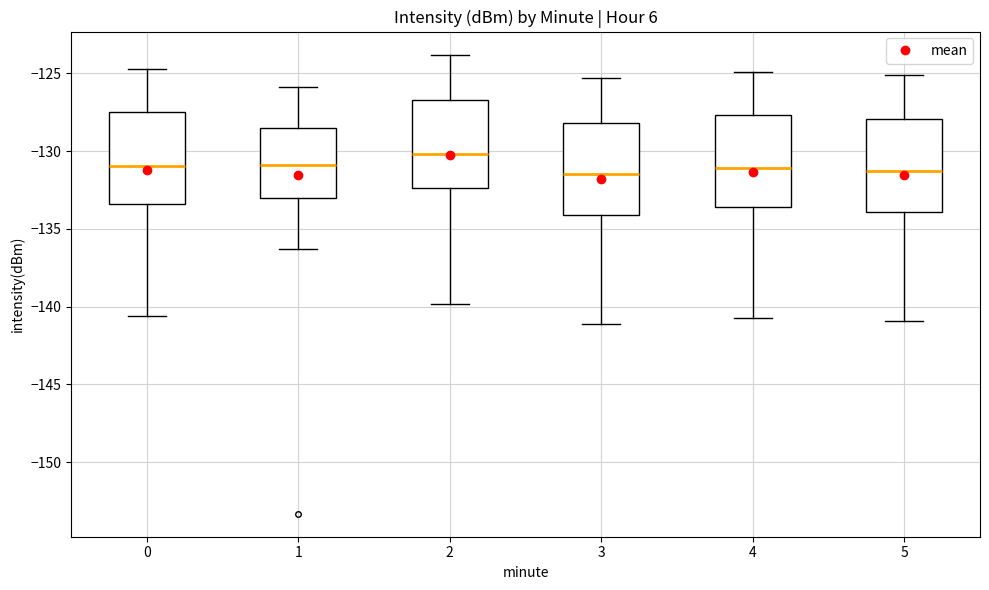

Reading left to right, transcribe this box plot: for each box, give where its median line is, the range the box spans, and where its two whiskers end, as read against the y-axis. The values are not printed on the chart, so give them approximately, as read against the axis.

0: median -131.0, box -133.5 to -127.5, whiskers -140.5 to -124.5
1: median -131.0, box -133.0 to -128.5, whiskers -136.5 to -126.0
2: median -130.0, box -132.5 to -126.5, whiskers -140.0 to -124.0
3: median -131.5, box -134.0 to -128.0, whiskers -141.0 to -125.5
4: median -131.0, box -133.5 to -127.5, whiskers -140.5 to -125.0
5: median -131.5, box -134.0 to -128.0, whiskers -141.0 to -125.0